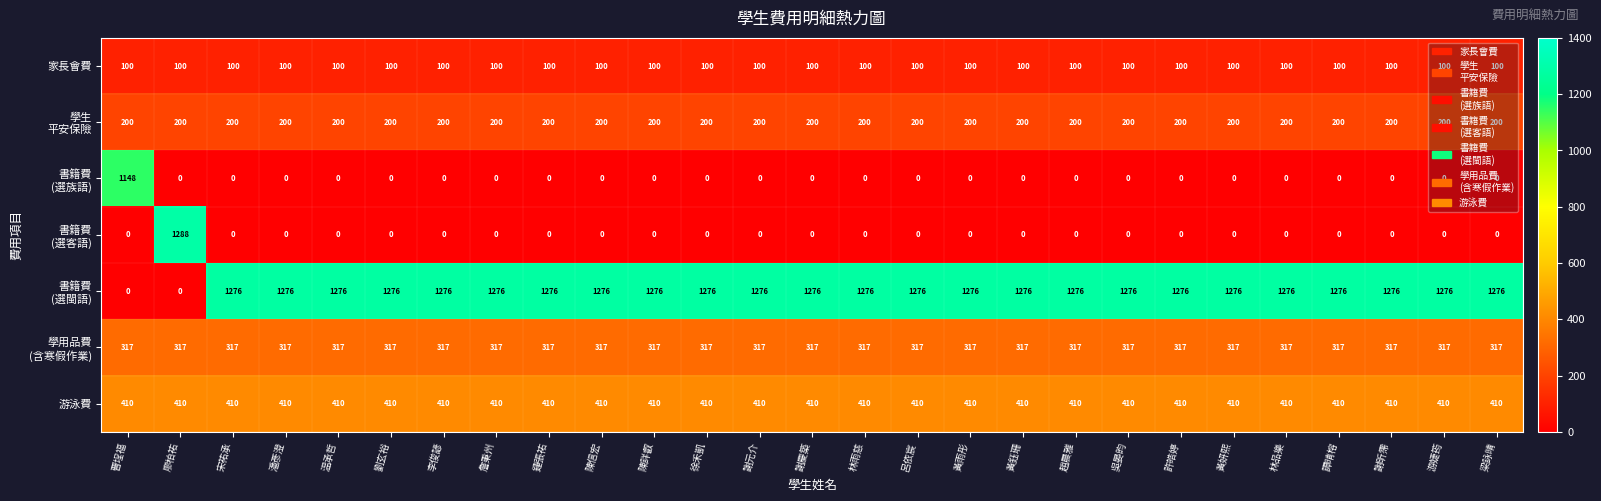

What is the difference between the highest and lowest values at 趙晨雅?

1276